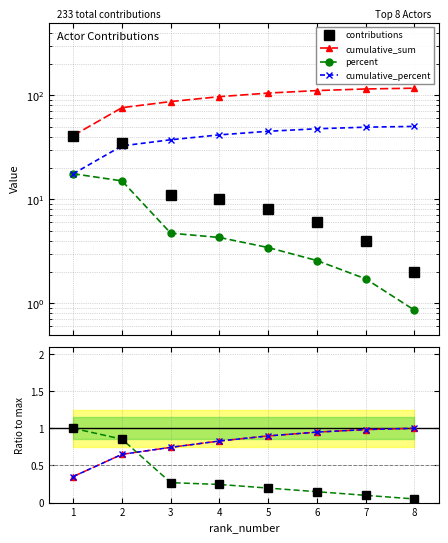

Which series has the largest total across all categories?

cumulative_sum